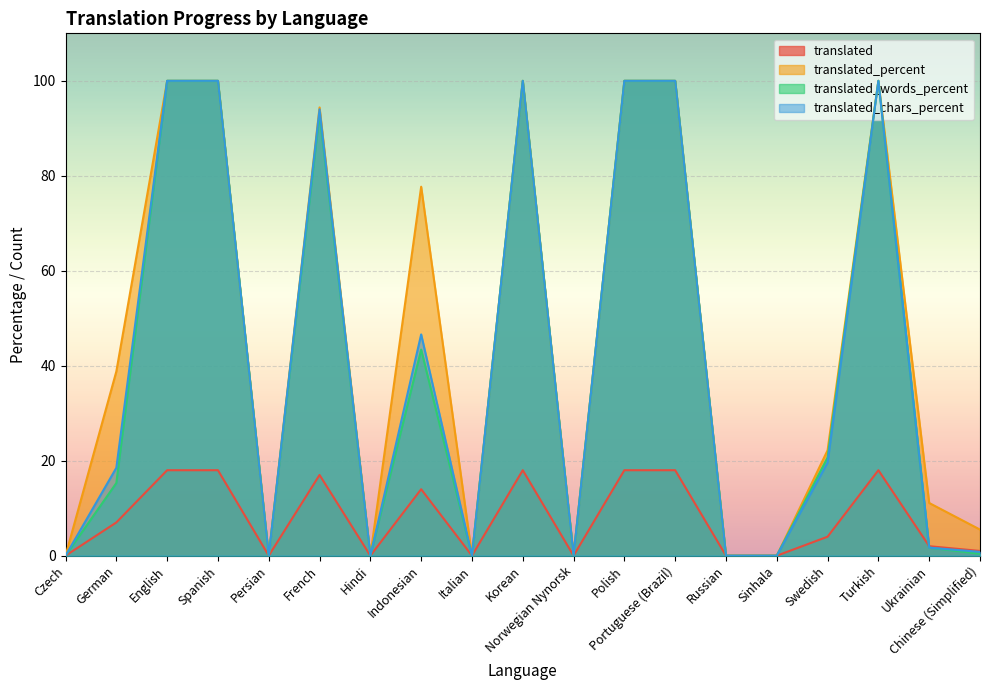

What is the label of the 1st point from the left?

Czech